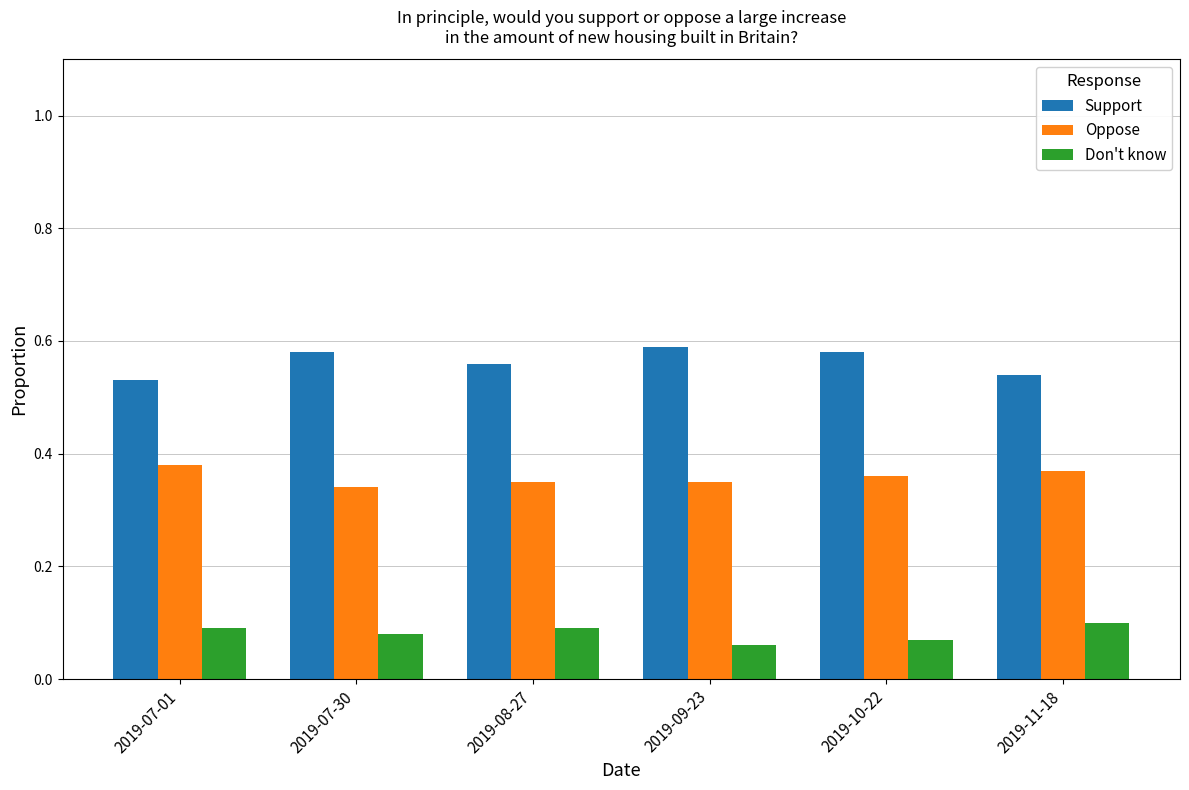

How many groups of bars are there?

6